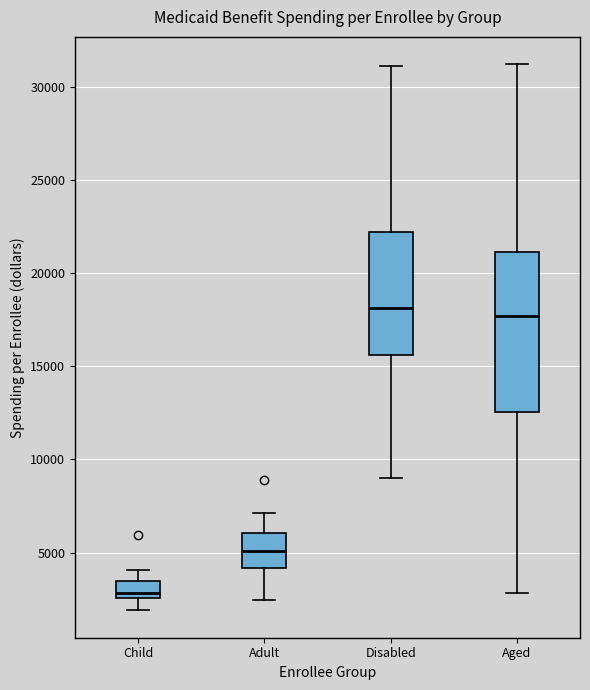

Reading left to right, transcribe this box plot: for each box, give where its median line is, the range the box spans, and where its two whiskers end, as read against the y-axis. The values are not printed on the chart, so give them approximately, as read against the axis.

Child: median 3000, box 2500 to 3500, whiskers 2000 to 4000
Adult: median 5000, box 4000 to 6000, whiskers 2500 to 7000
Disabled: median 18000, box 15500 to 22000, whiskers 9000 to 31000
Aged: median 17500, box 12500 to 21000, whiskers 3000 to 31000